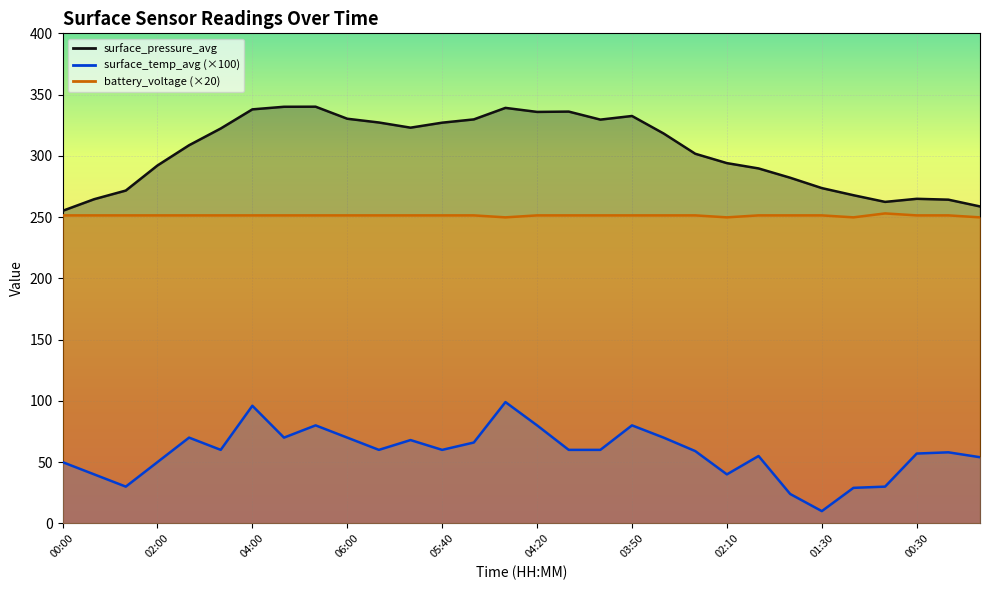

What is the average value of the surface_temp_avg series?

57.8